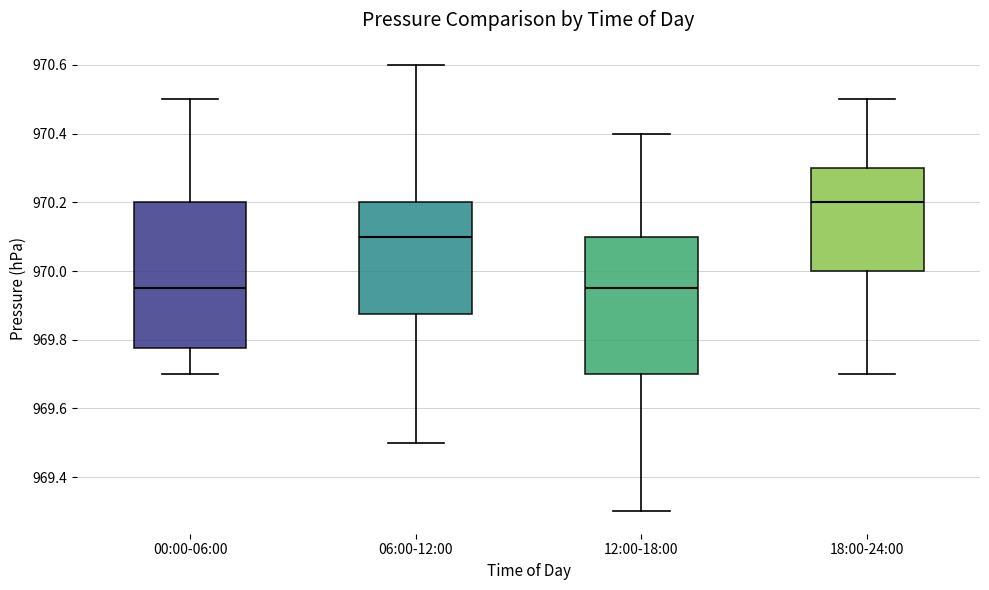

Comparing the boxes themselves (not the whiskers), which one is the tallest?

00:00-06:00